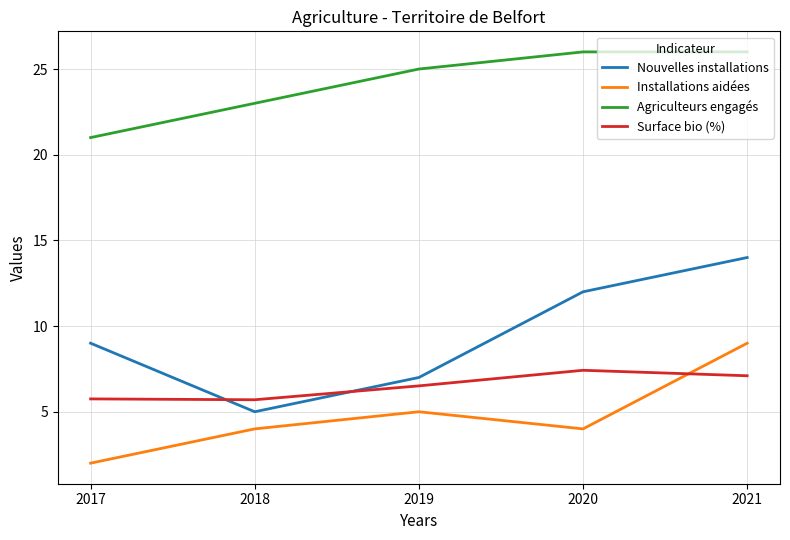

List the series in order of their peak value, highest first.

Agriculteurs engagés, Nouvelles installations, Installations aidées, Surface bio (%)